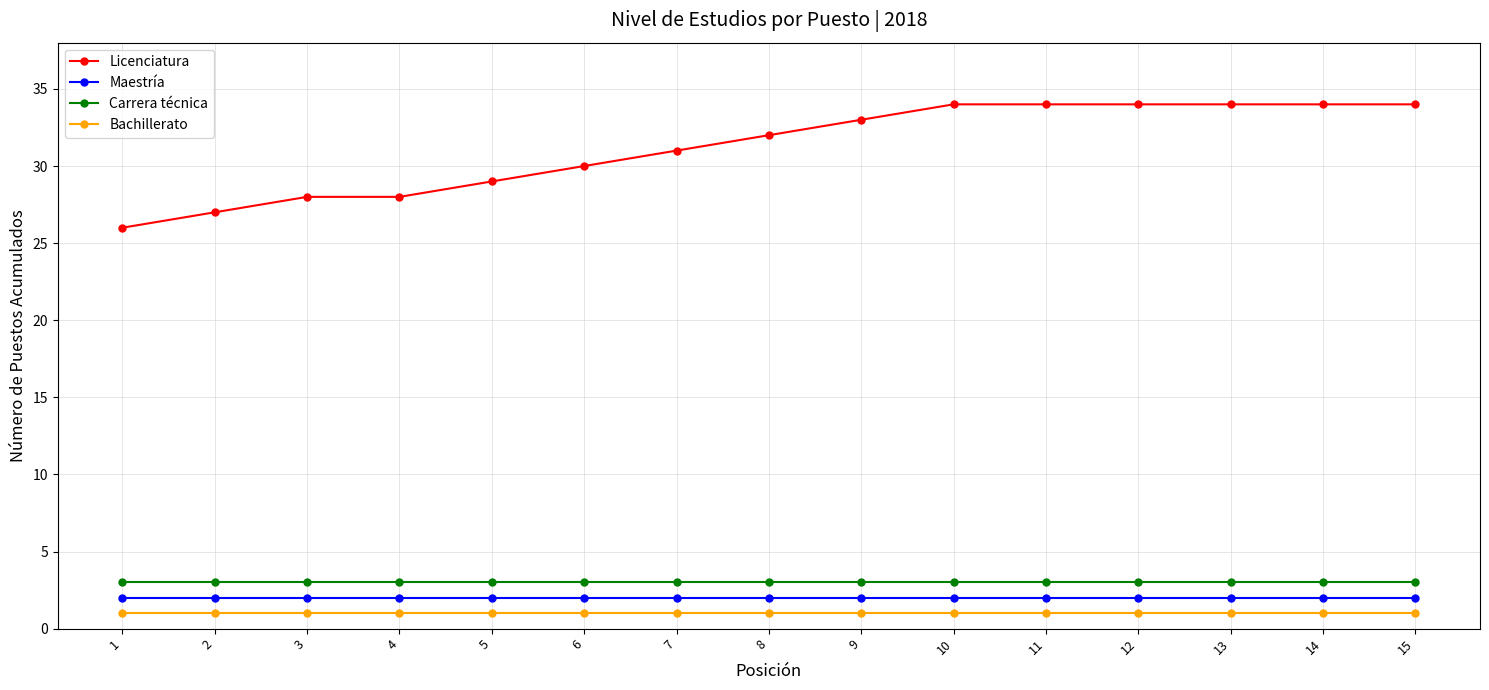

At which label is Licenciatura closest to 30?

6